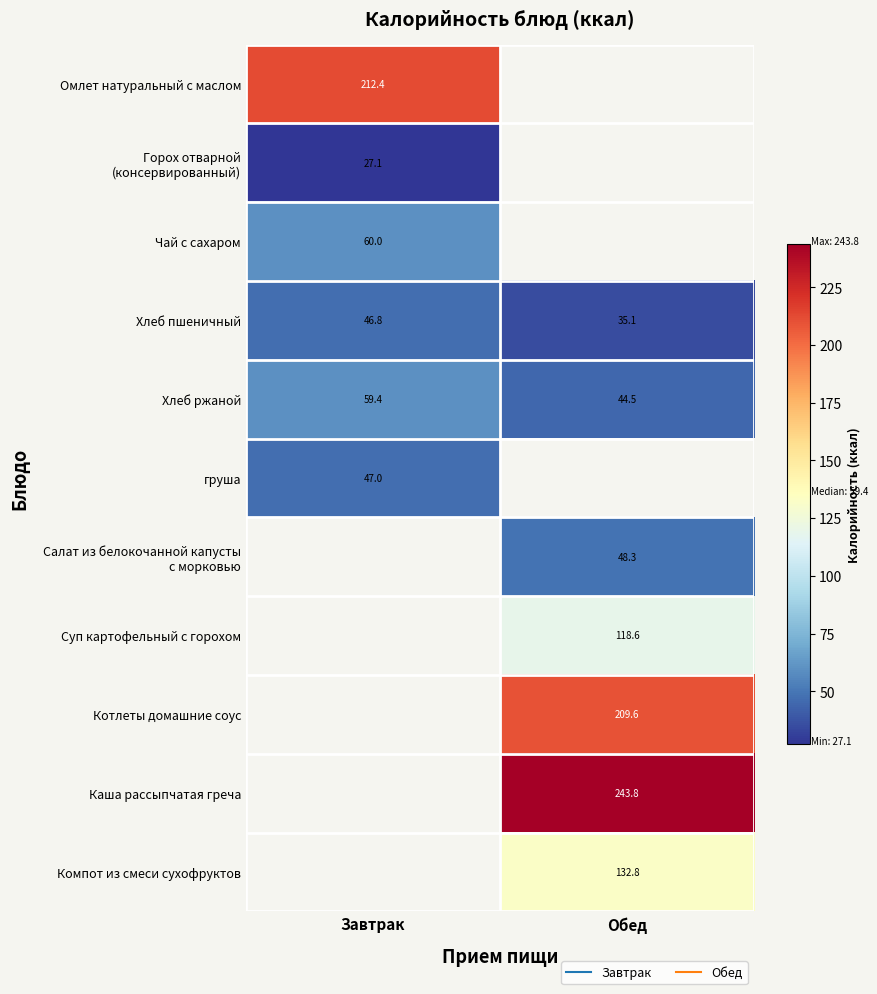

How many distinct data groups are displayed?

11